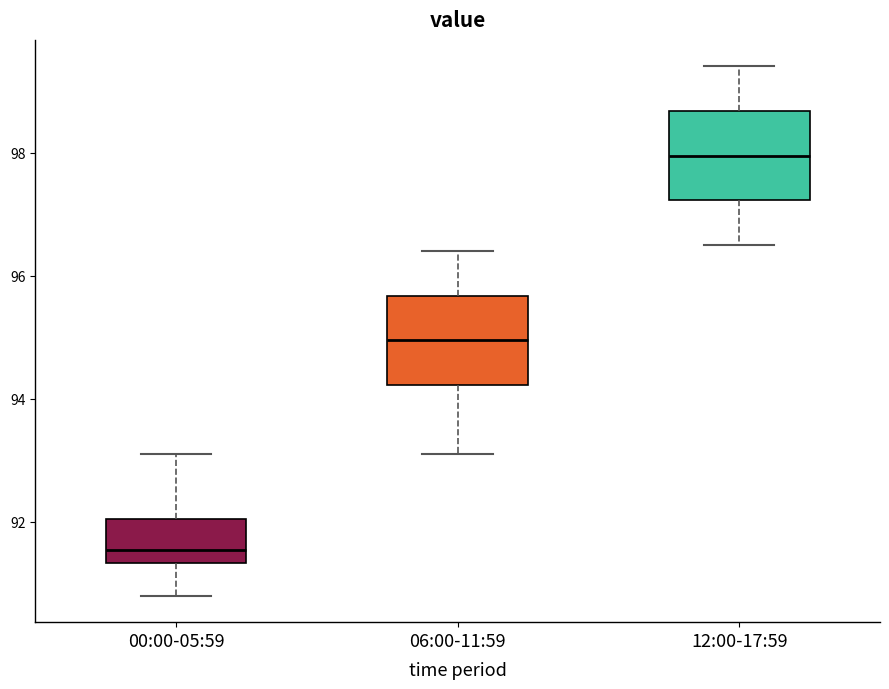

Where does the upper whisker of the box for 12:00-17:59 end on the y-axis? The values are not printed on the chart, so give them approximately, as read against the axis.

99.4